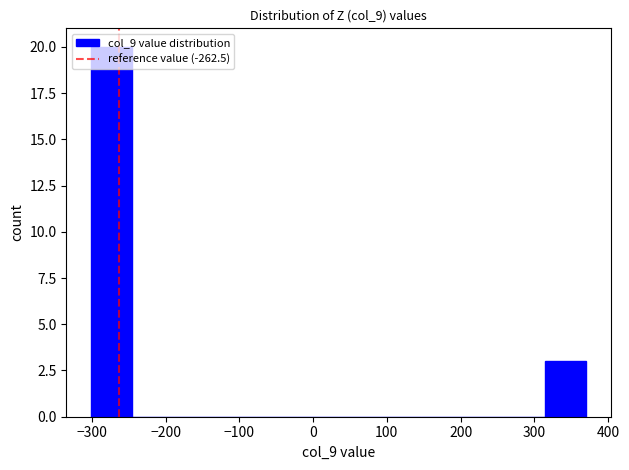

Which range on the x-axis has the tallest bar?

-300 to -240